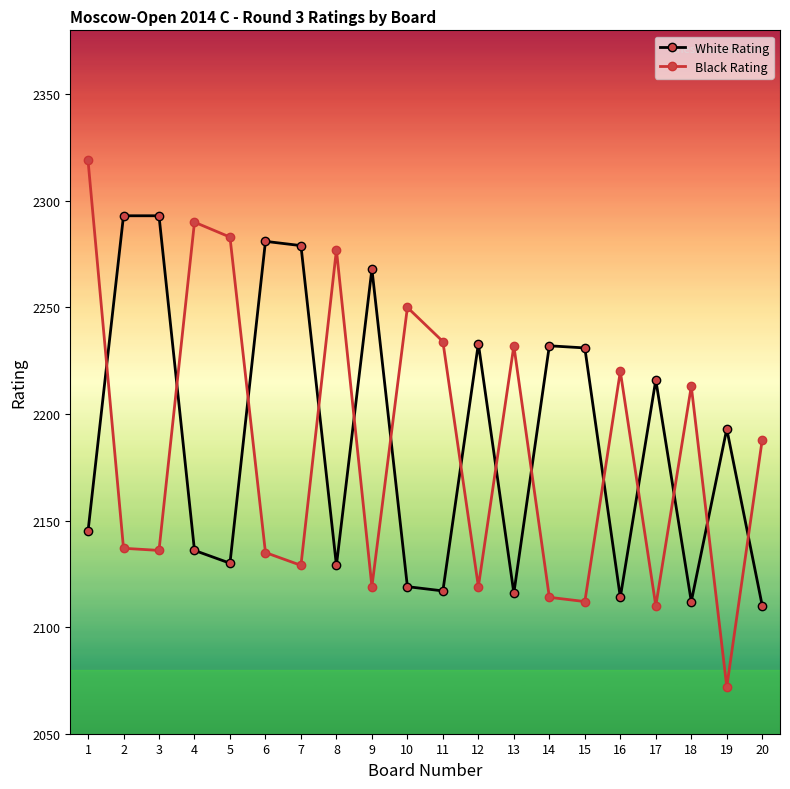

Between 4 and 8, which series saw the biggest shift?

Black Rating